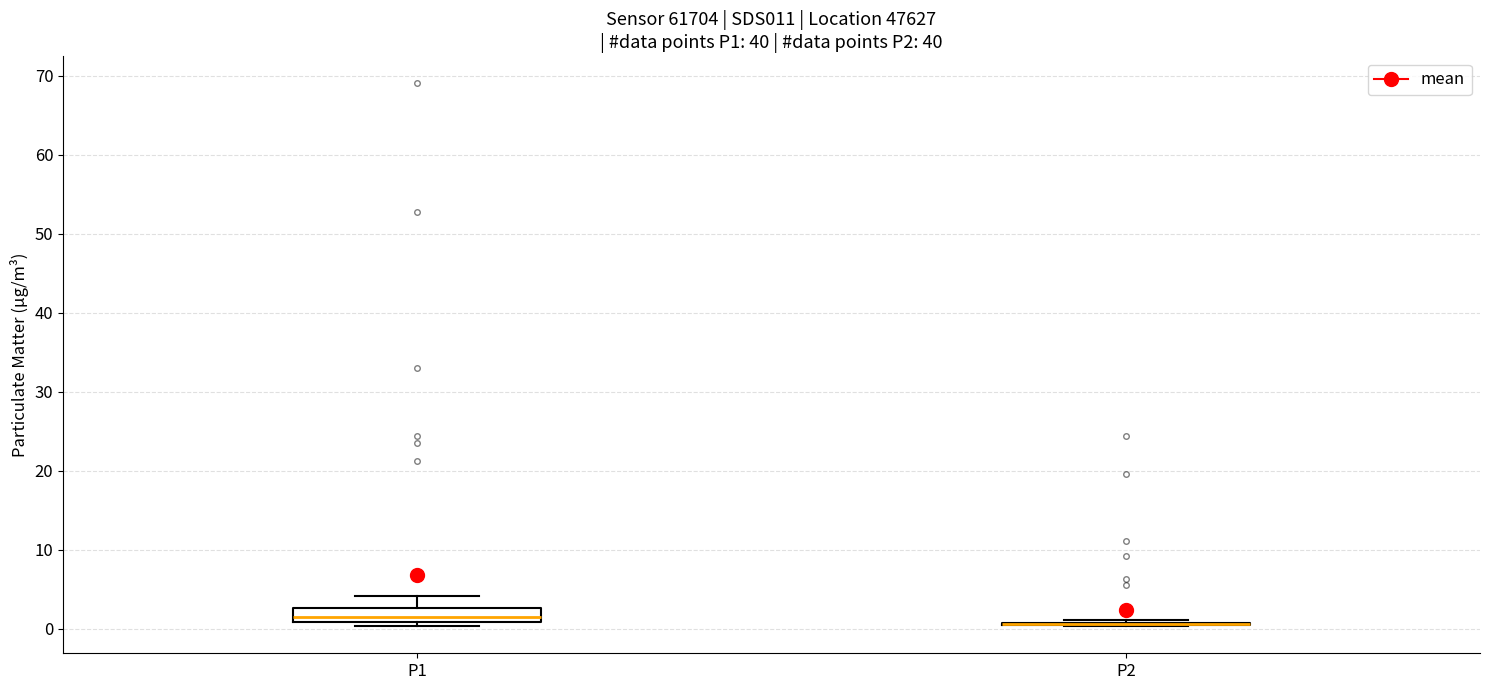

Reading left to right, transcribe this box plot: for each box, give where its median line is, the range the box spans, and where its two whiskers end, as read against the y-axis. The values are not printed on the chart, so give them approximately, as read against the axis.

P1: median 1 (inside the box), box 1 to 3, whiskers 0 to 4
P2: box collapsed to a line at 1, whiskers 0 to 1